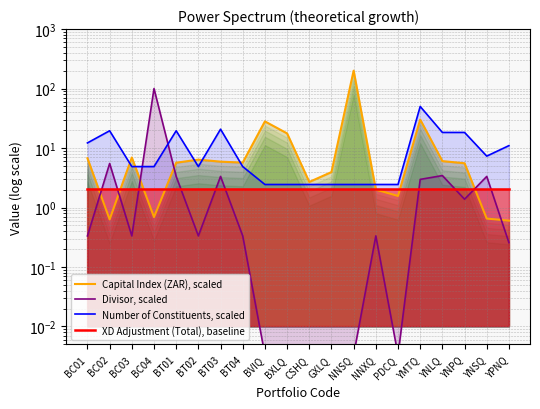

What are all the series names shown in the legend?

Capital Index (ZAR), scaled, Divisor, scaled, Number of Constituents, scaled, XD Adjustment (Total), baseline